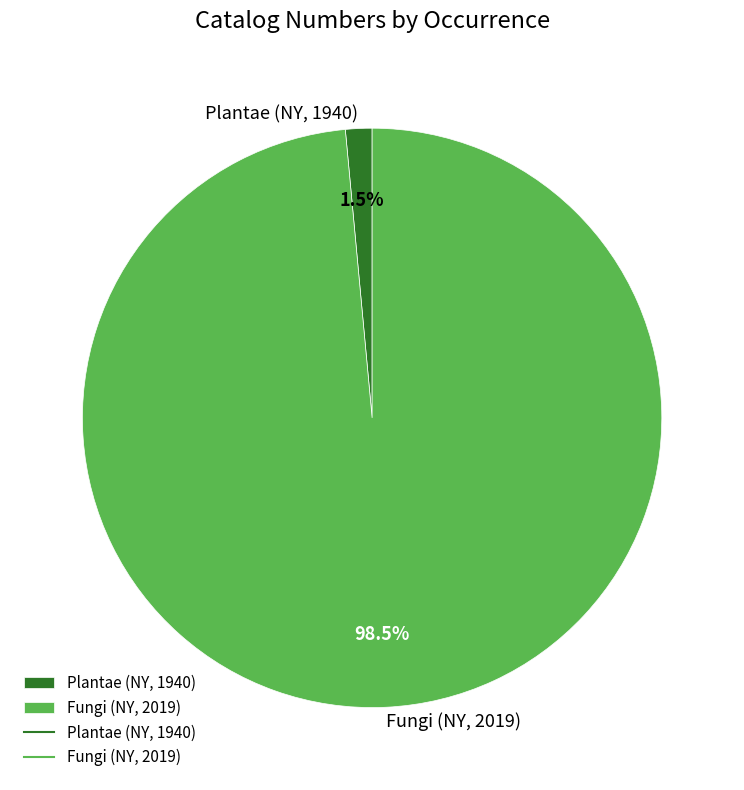

Count the number of slices in the pie.

2